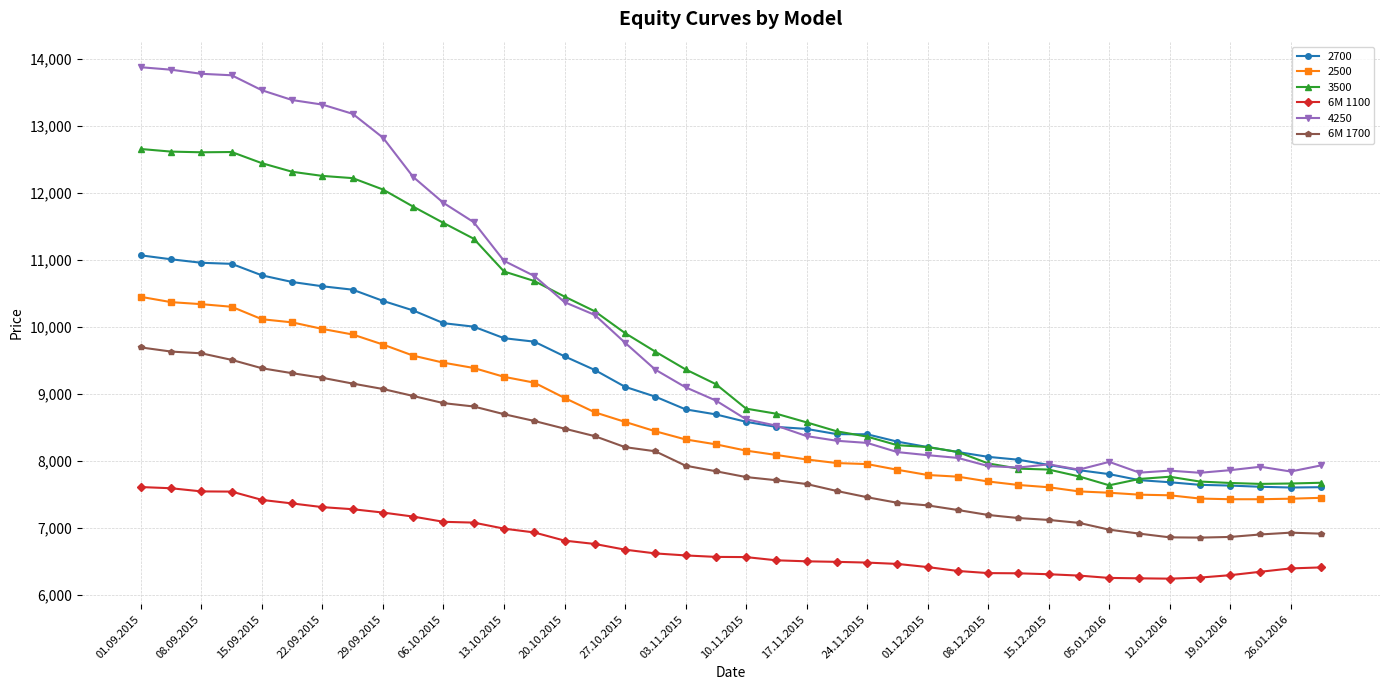

List the series in order of their peak value, highest first.

4250, 3500, 2700, 2500, 6M 1700, 6M 1100